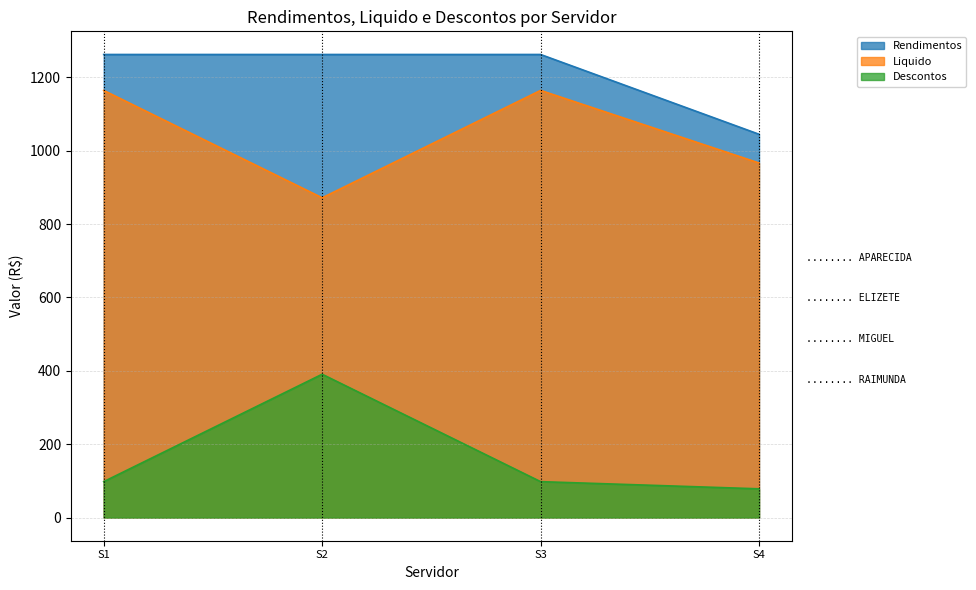

What is the approximate value of Rendimentos at S4?

1045.0